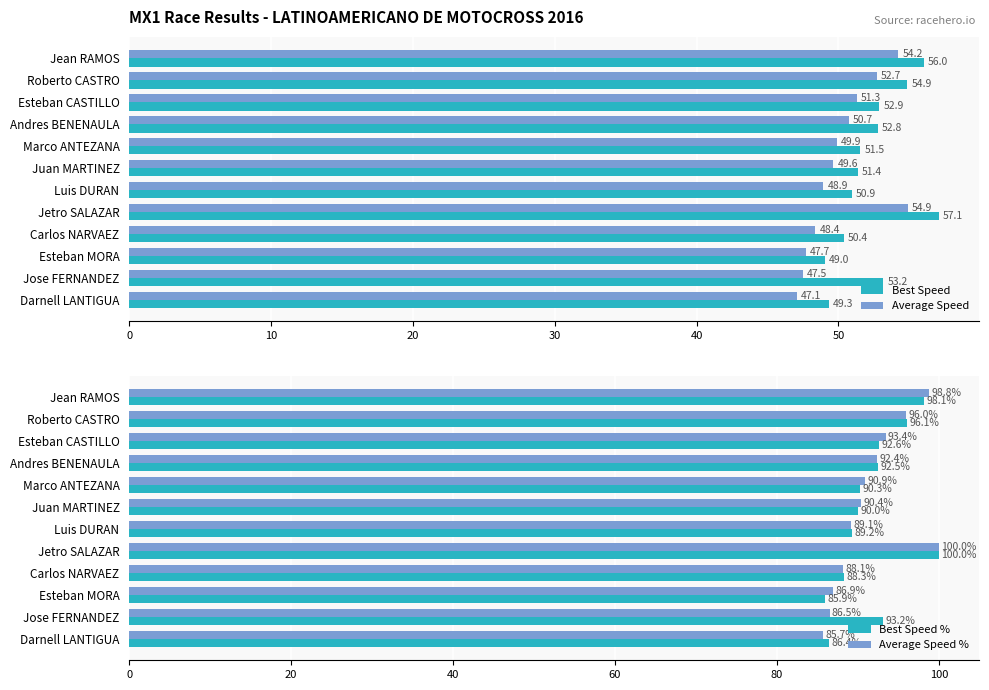

How many data points in Best Speed % are above 92?

6